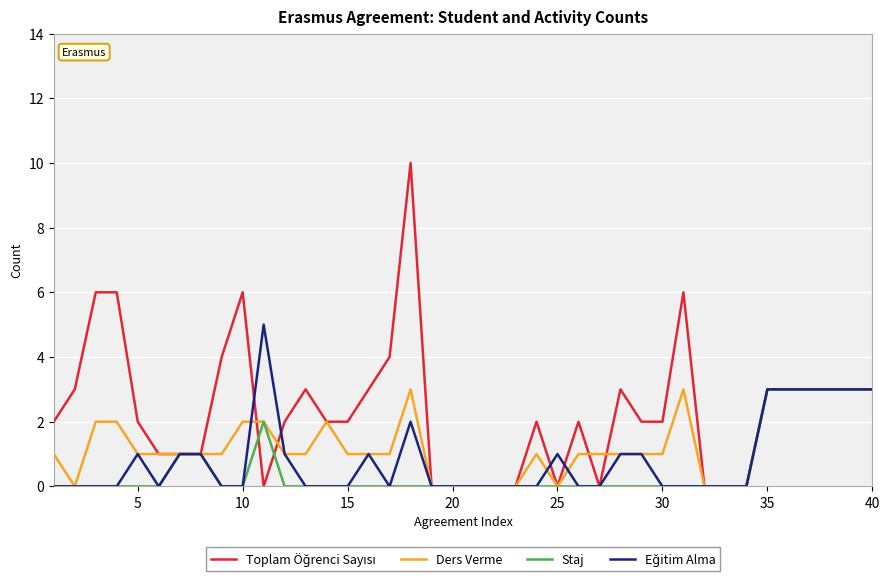

What is the maximum value shown in the chart?

10